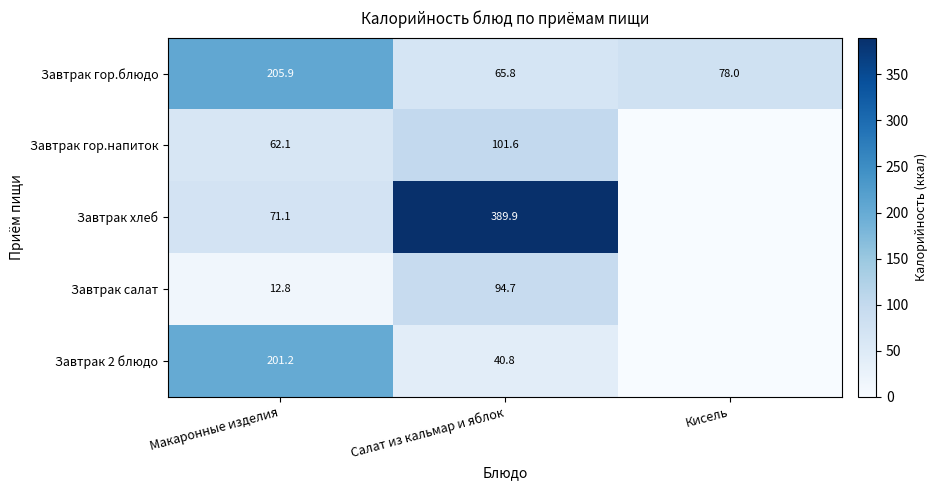

The Завтрак гор.напиток series shows 101.6 at Салат из кальмар и яблок. True or false?

True